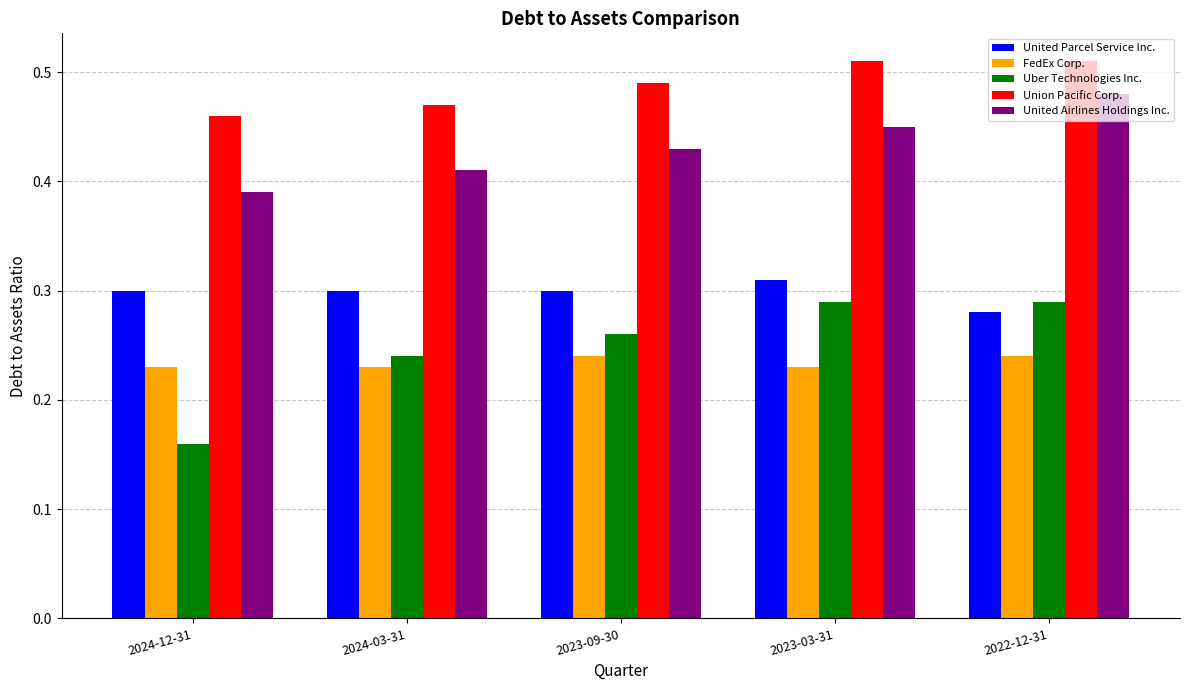

At 2024-03-31, list the series in order from largest to smallest.

Union Pacific Corp., United Airlines Holdings Inc., United Parcel Service Inc., Uber Technologies Inc., FedEx Corp.